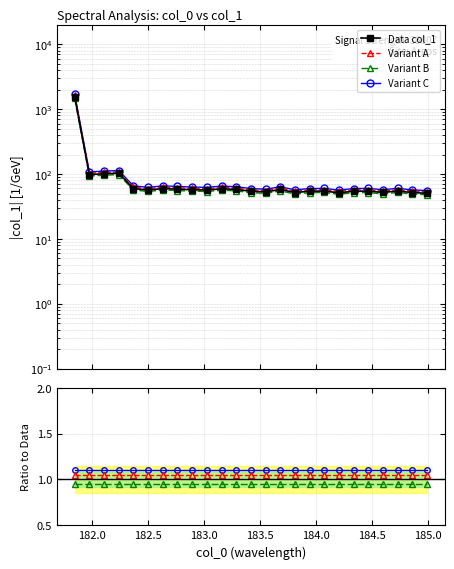

How many categories are shown in the chart?

25